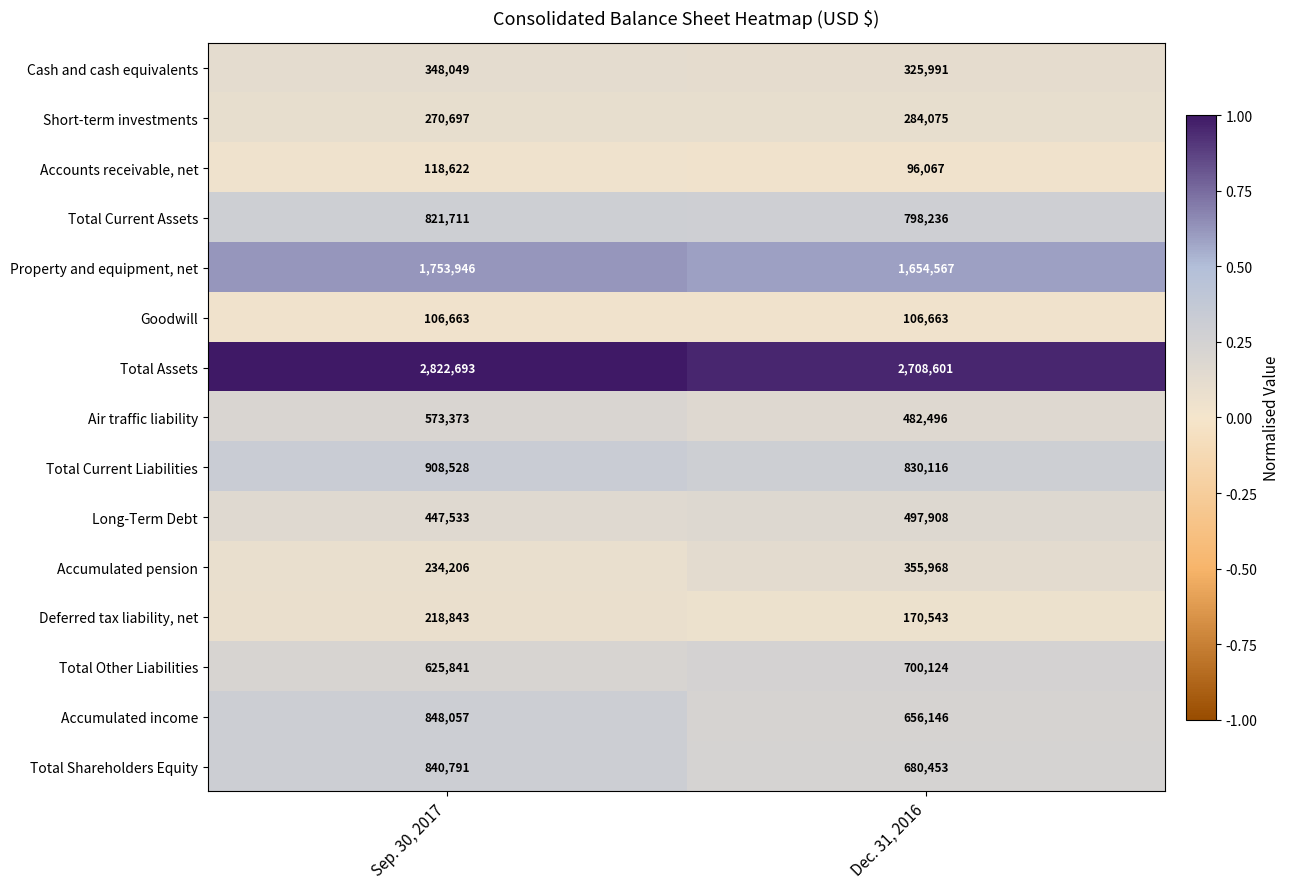

What is the spread (max minus min) of values at Sep. 30, 2017?

2716030